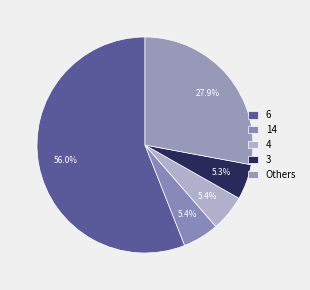

How many slices are in this pie chart?

5